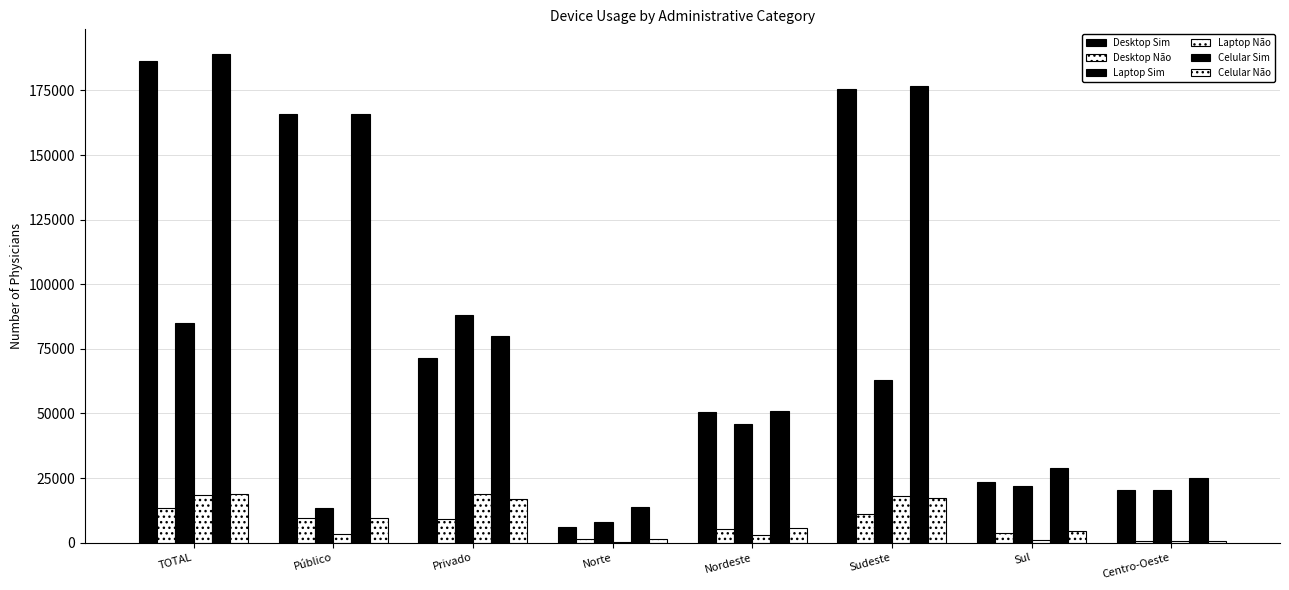

How many categories are shown in the chart?

8